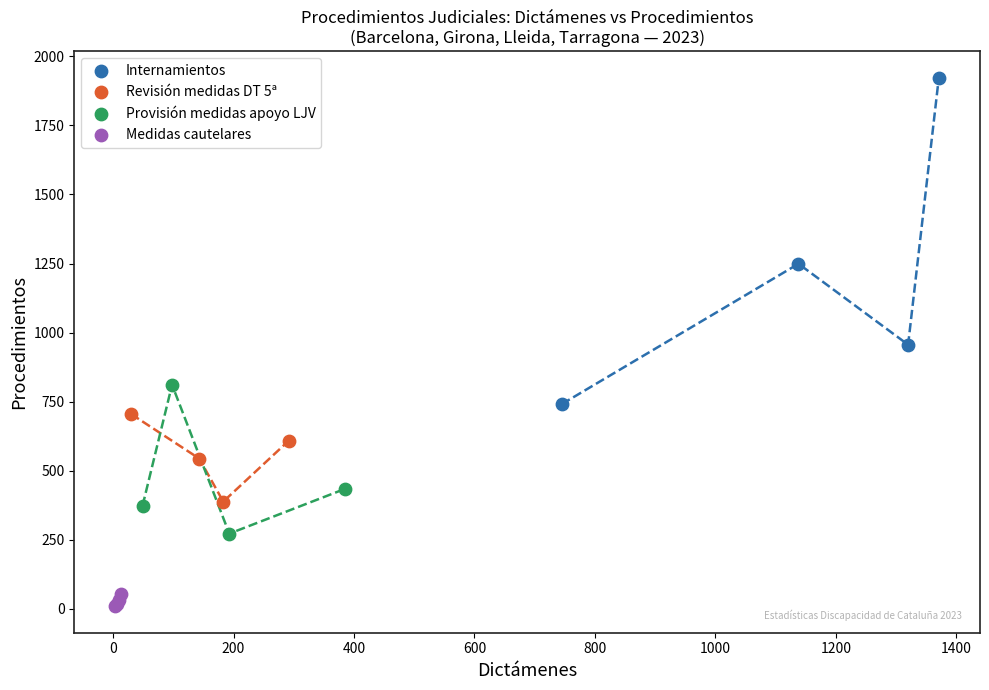

Which series contains the lowest Y value?

Medidas cautelares